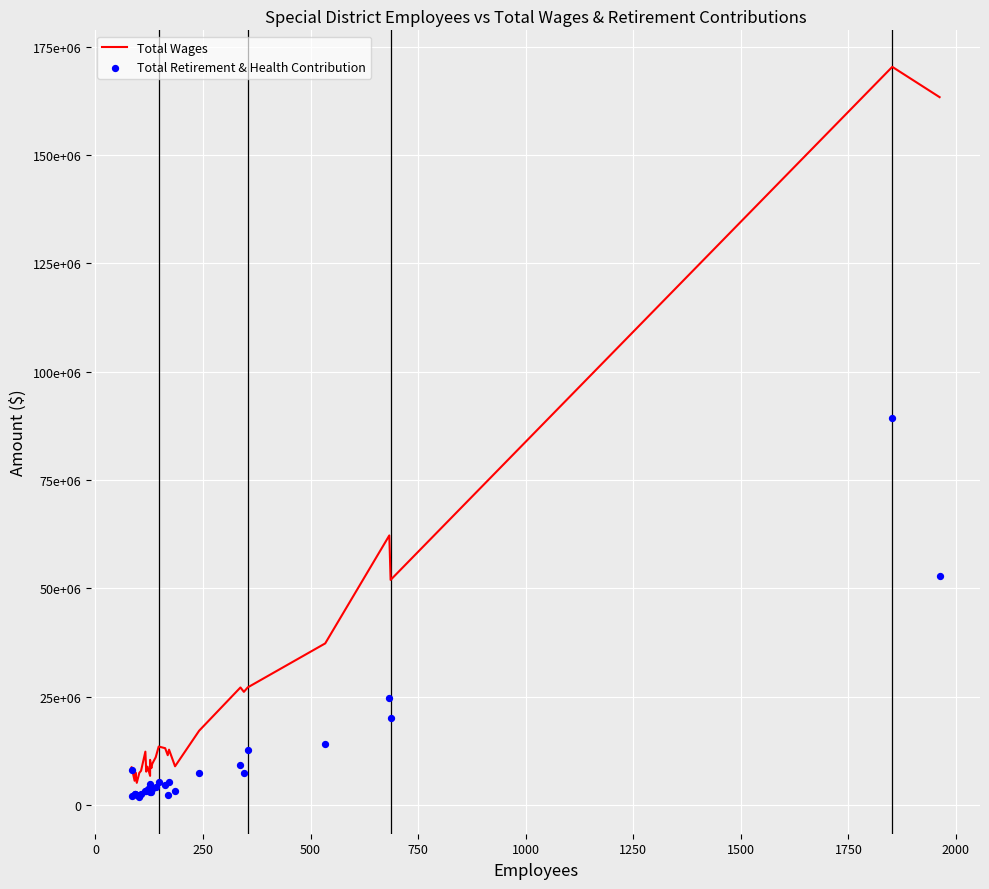

At how many categories does at least one series exceed 39288508?

4